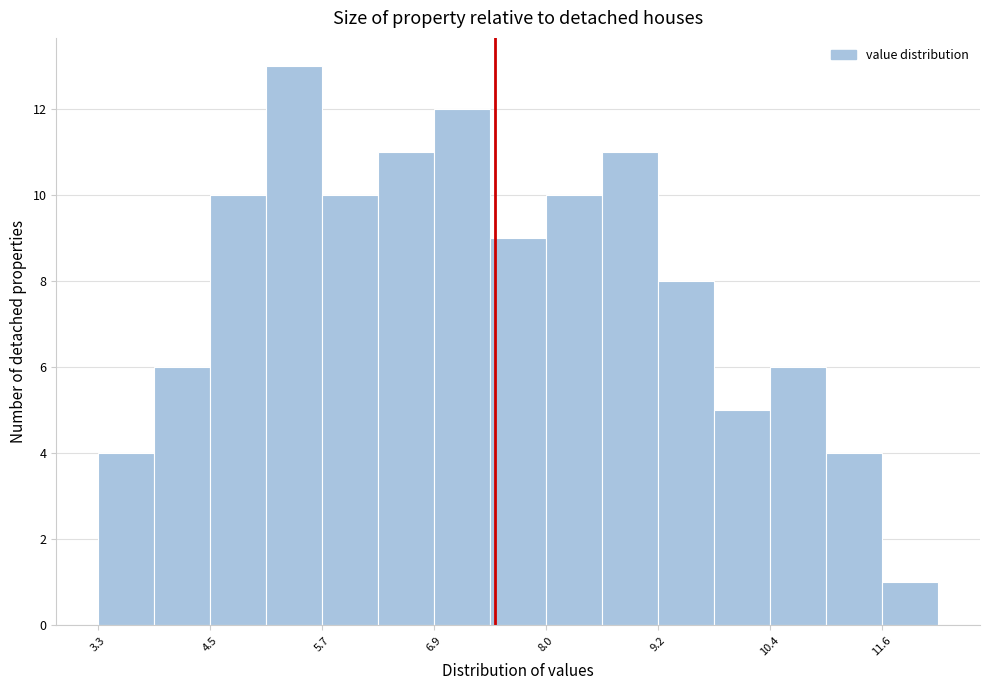

Read against the x-axis, roughly where is the centre of the tallest bar?

5.4